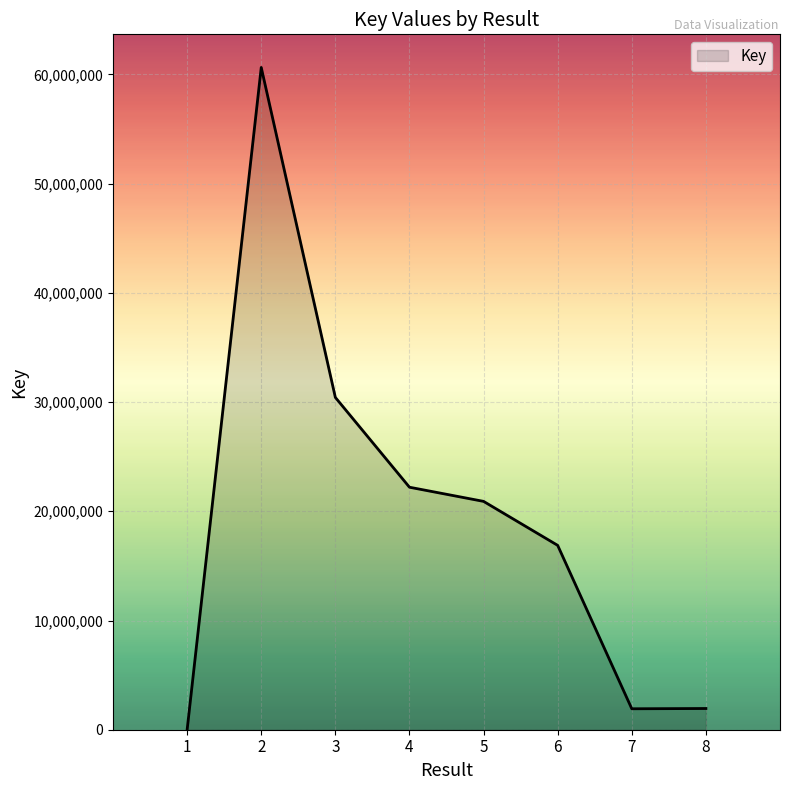

Is it true that the value at 5 is 20907511?

True